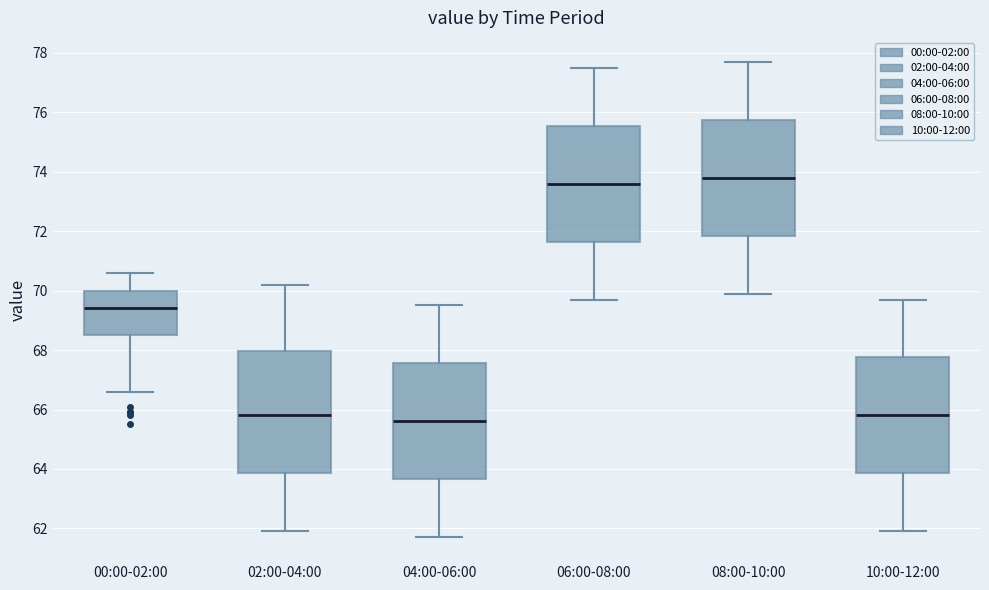

Where is the lower edge of the box for 10:00-12:00 on the y-axis? The values are not printed on the chart, so give them approximately, as read against the axis.

63.8